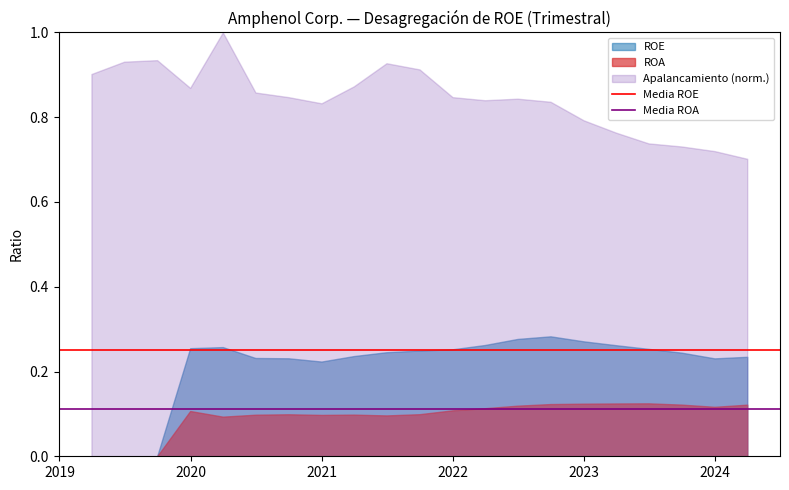

How many lines are shown in the chart?

3